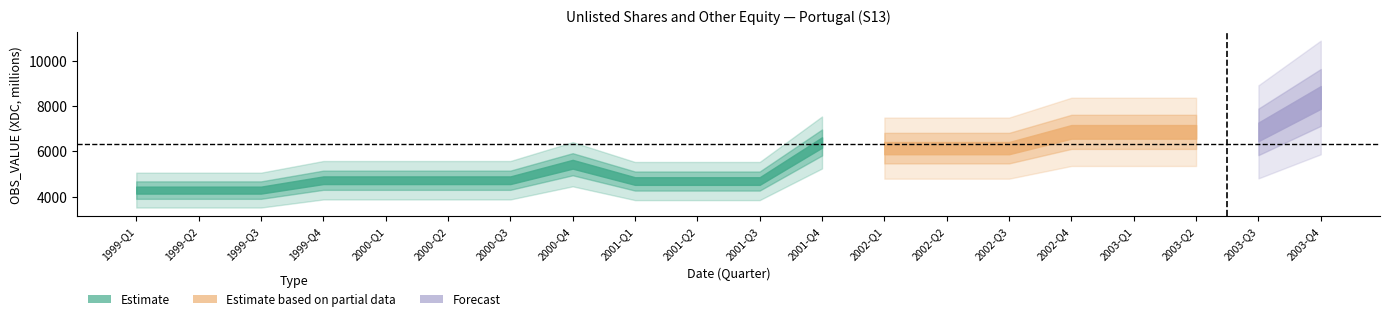

Is it true that the value at 1999-Q2 is 6613.3?

False